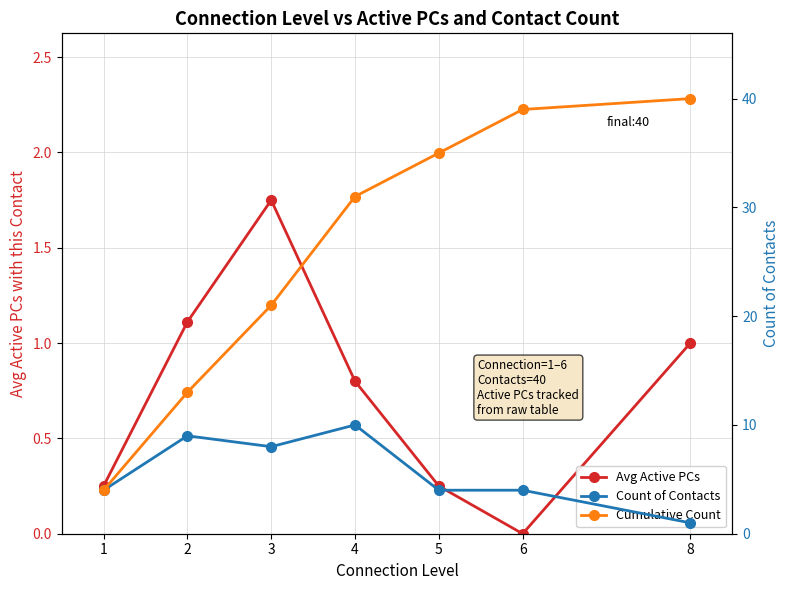

Rank the categories by Count of Contacts value from lowest to highest.

8, 1, 5, 6, 3, 2, 4